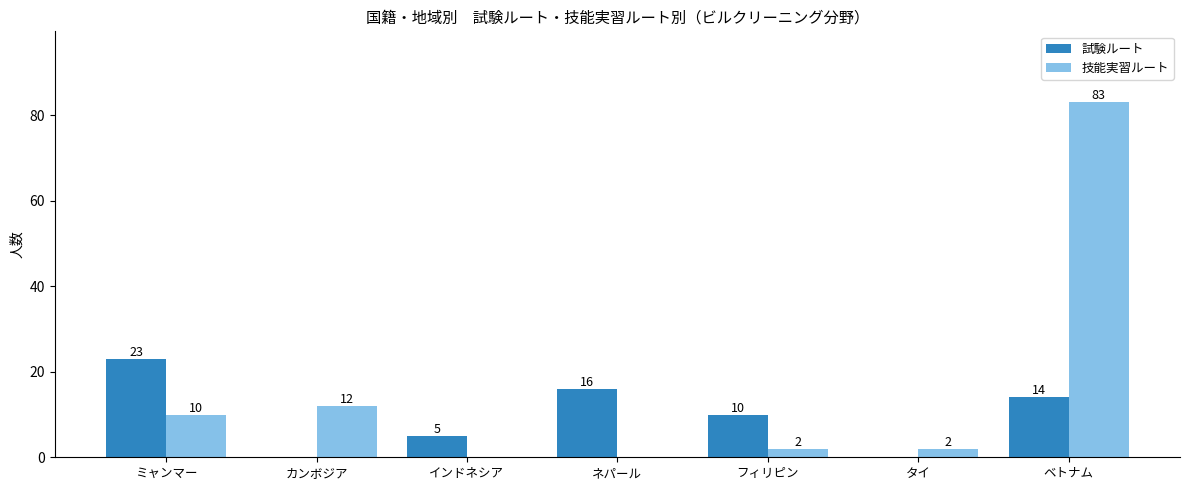

Which series changed the most between カンボジア and インドネシア?

技能実習ルート